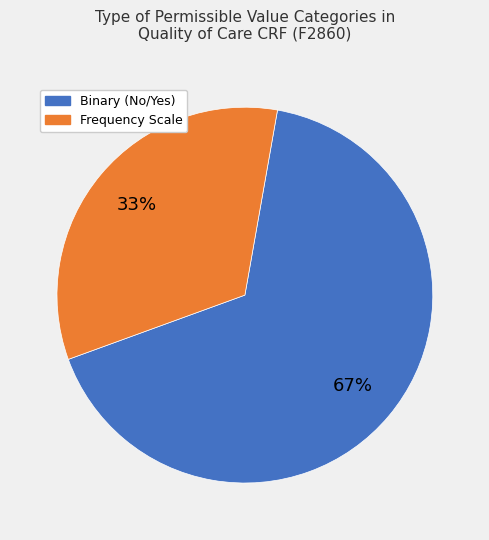

Is there a majority slice in this chart?

Yes